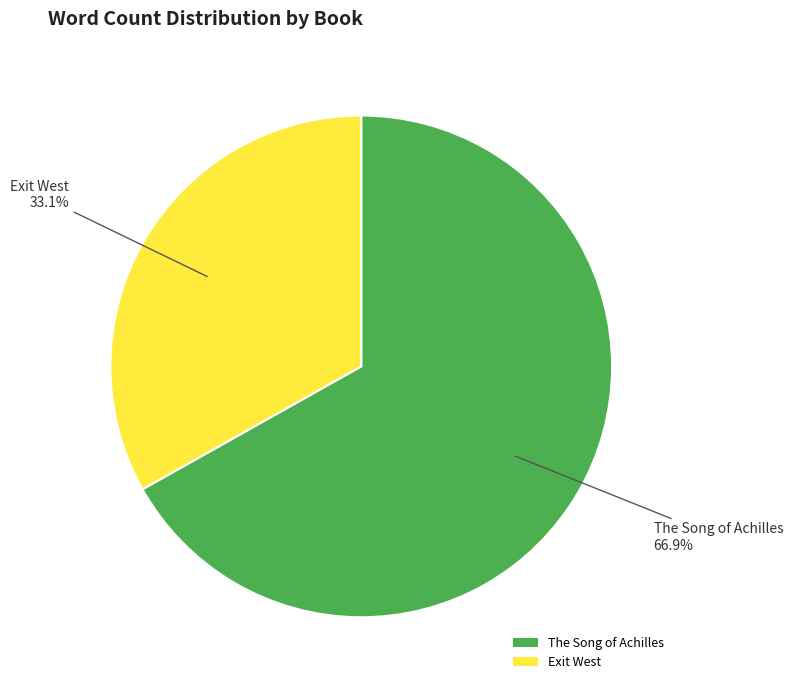

What is the largest slice in the pie chart?

The Song of Achilles